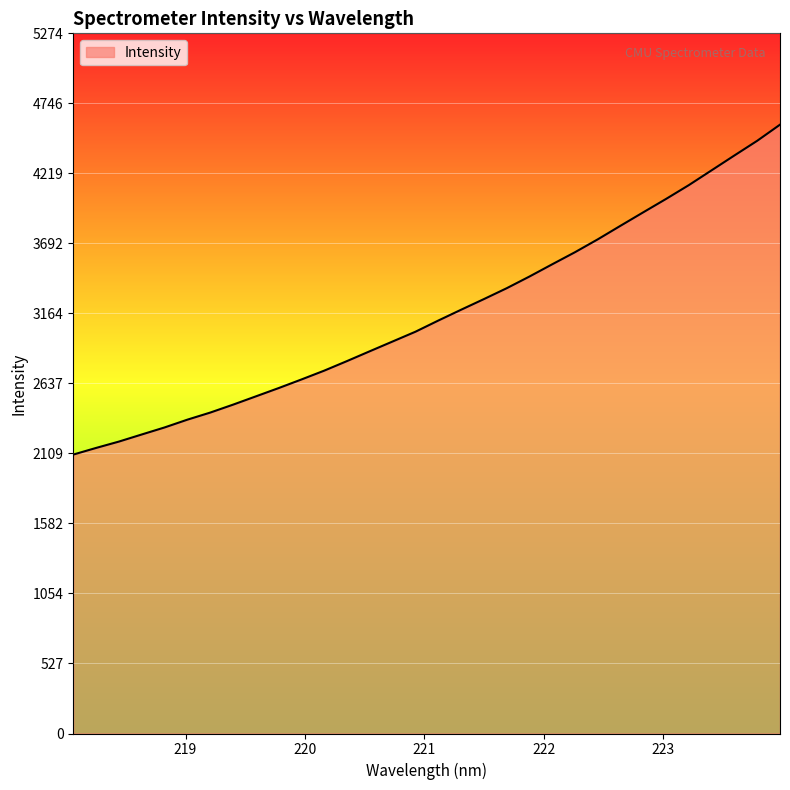

What is the difference between the maximum and minimum values?

2485.2